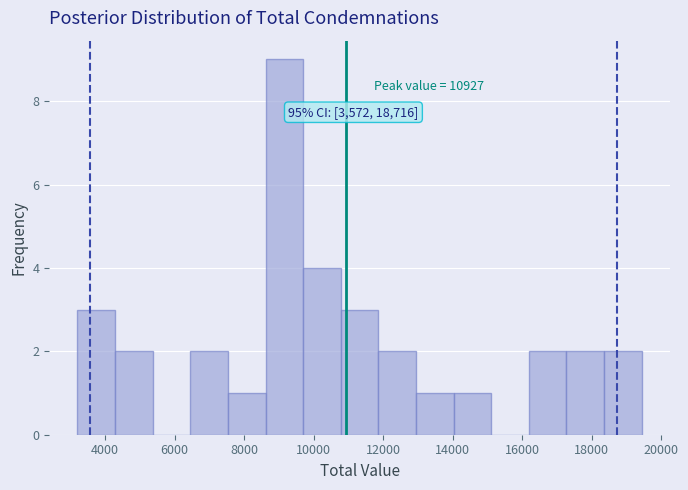

Over which range of the x-axis is the bar tallest?

8600 to 9600